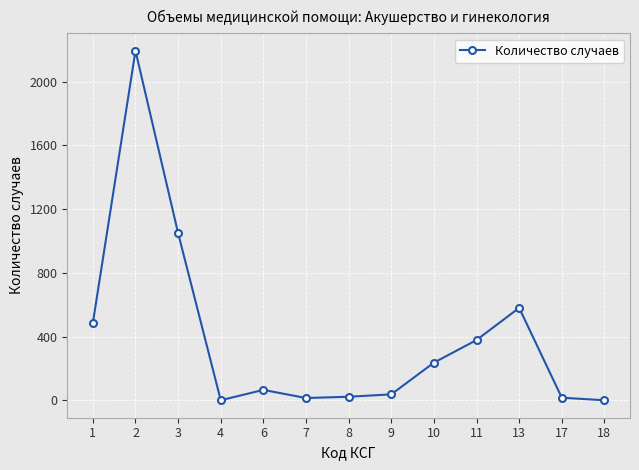

How many data points does each series have?

13